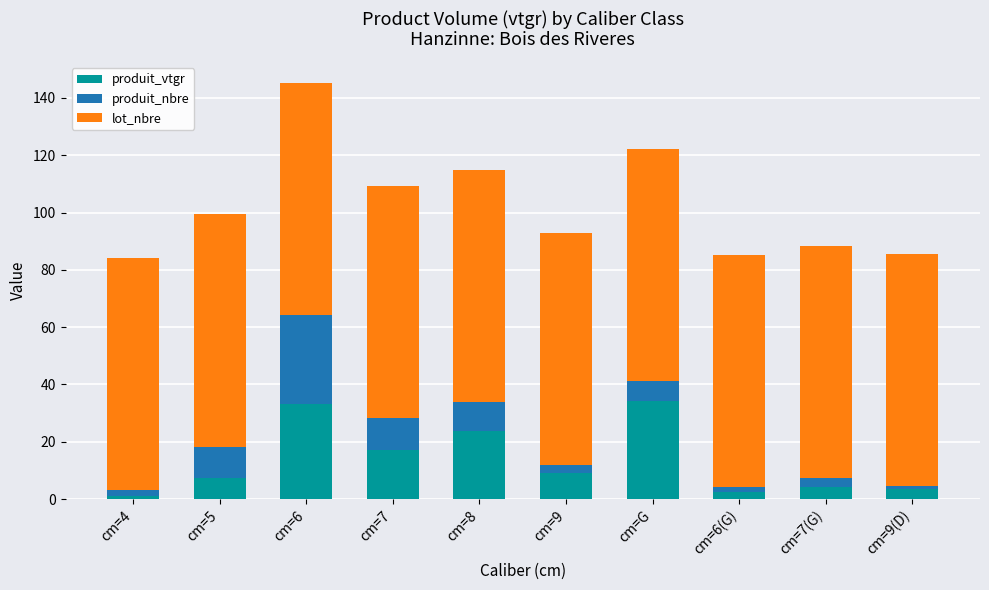

True or false: produit_vtgr has a value of 4.2 at cm=7(G).

True